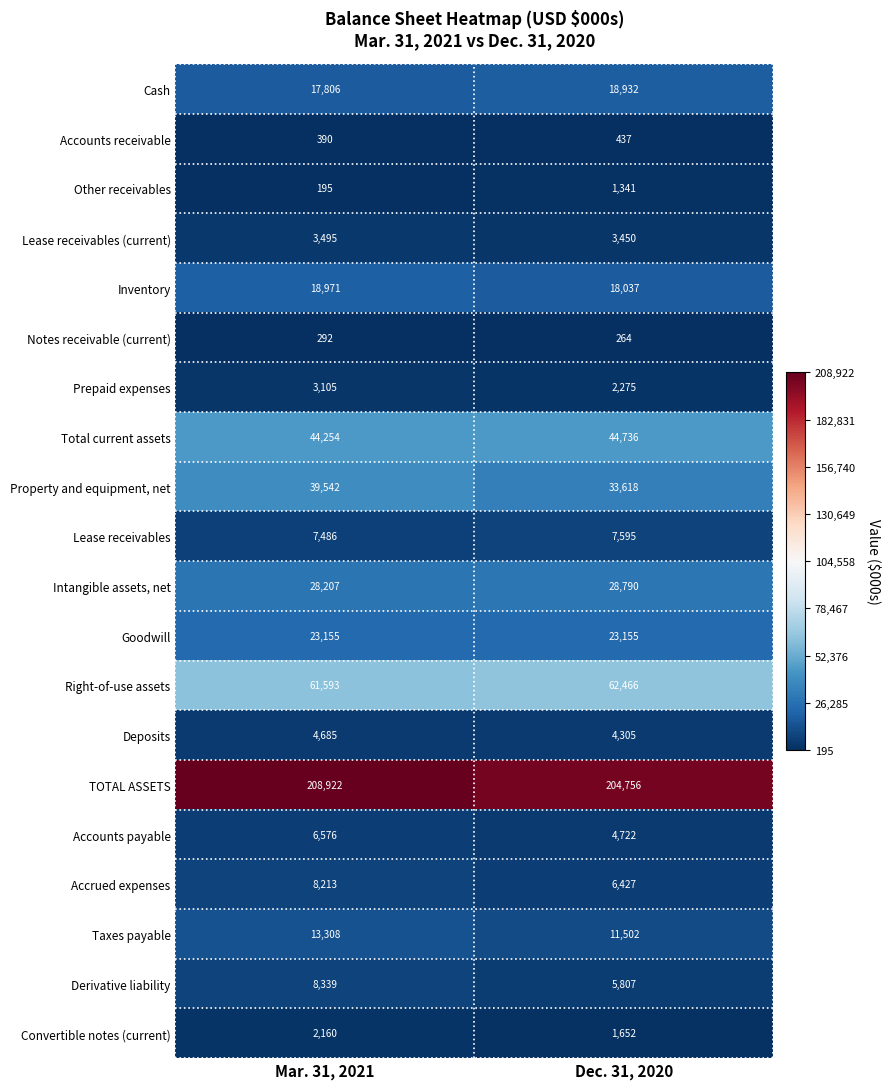

Between Mar. 31, 2021 and Dec. 31, 2020, which series saw the biggest shift?

Property and equipment, net